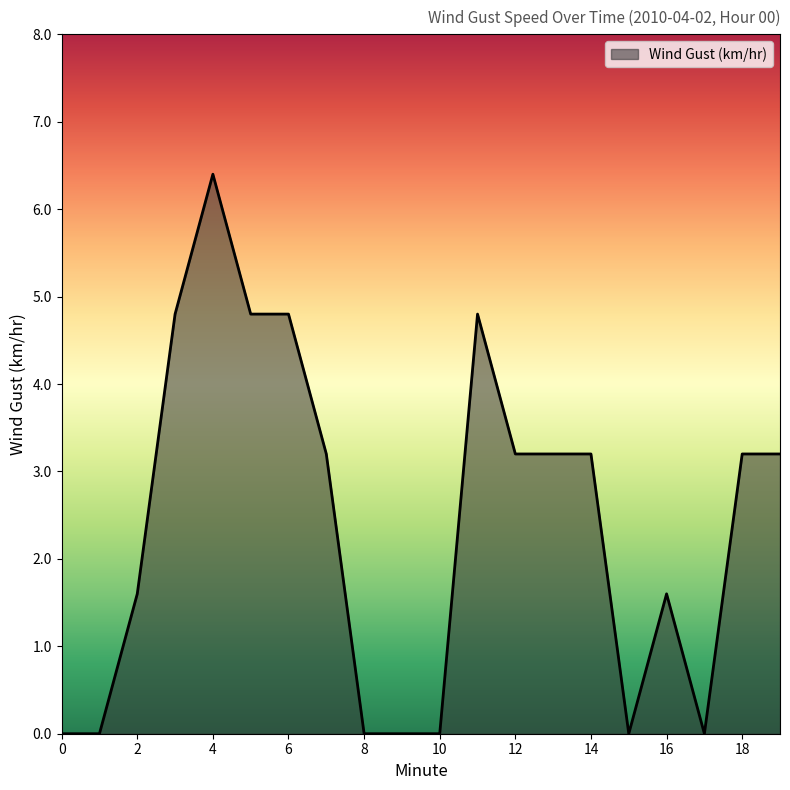

What is the difference between the maximum and minimum values?

6.4